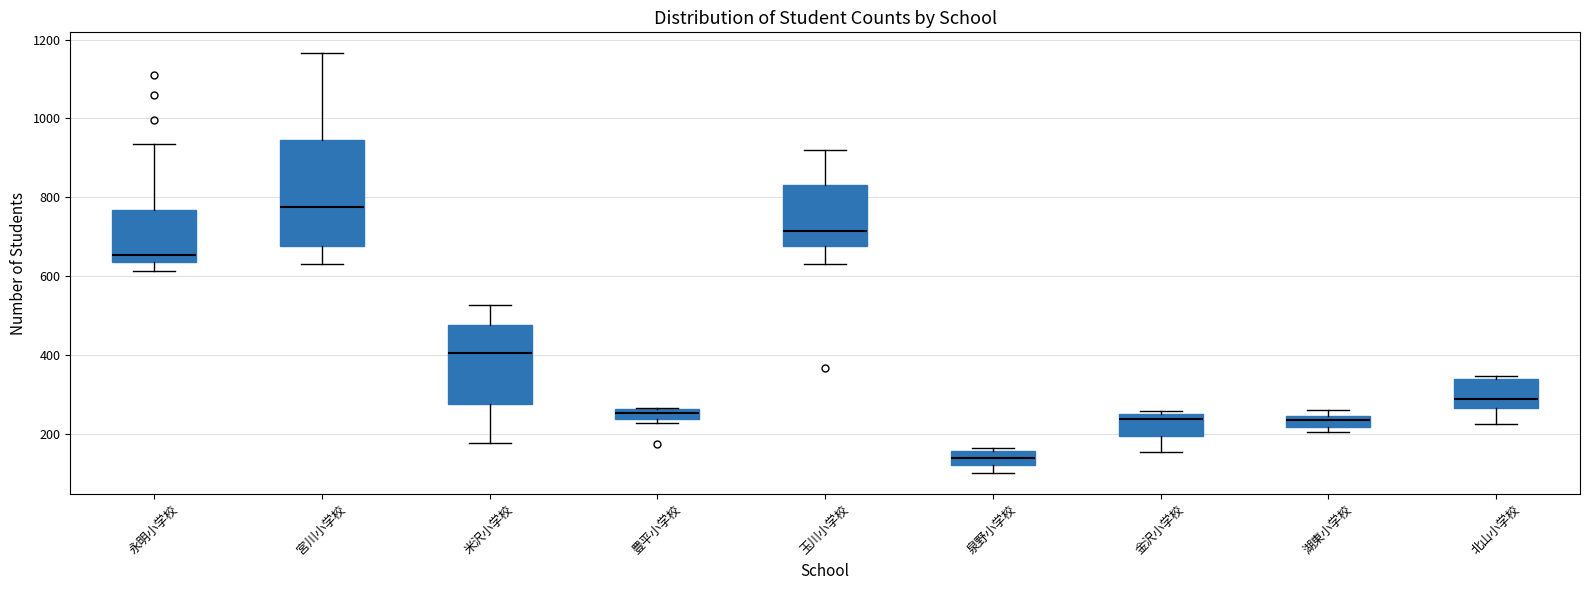

Which box has the lowest median line?

泉野小学校